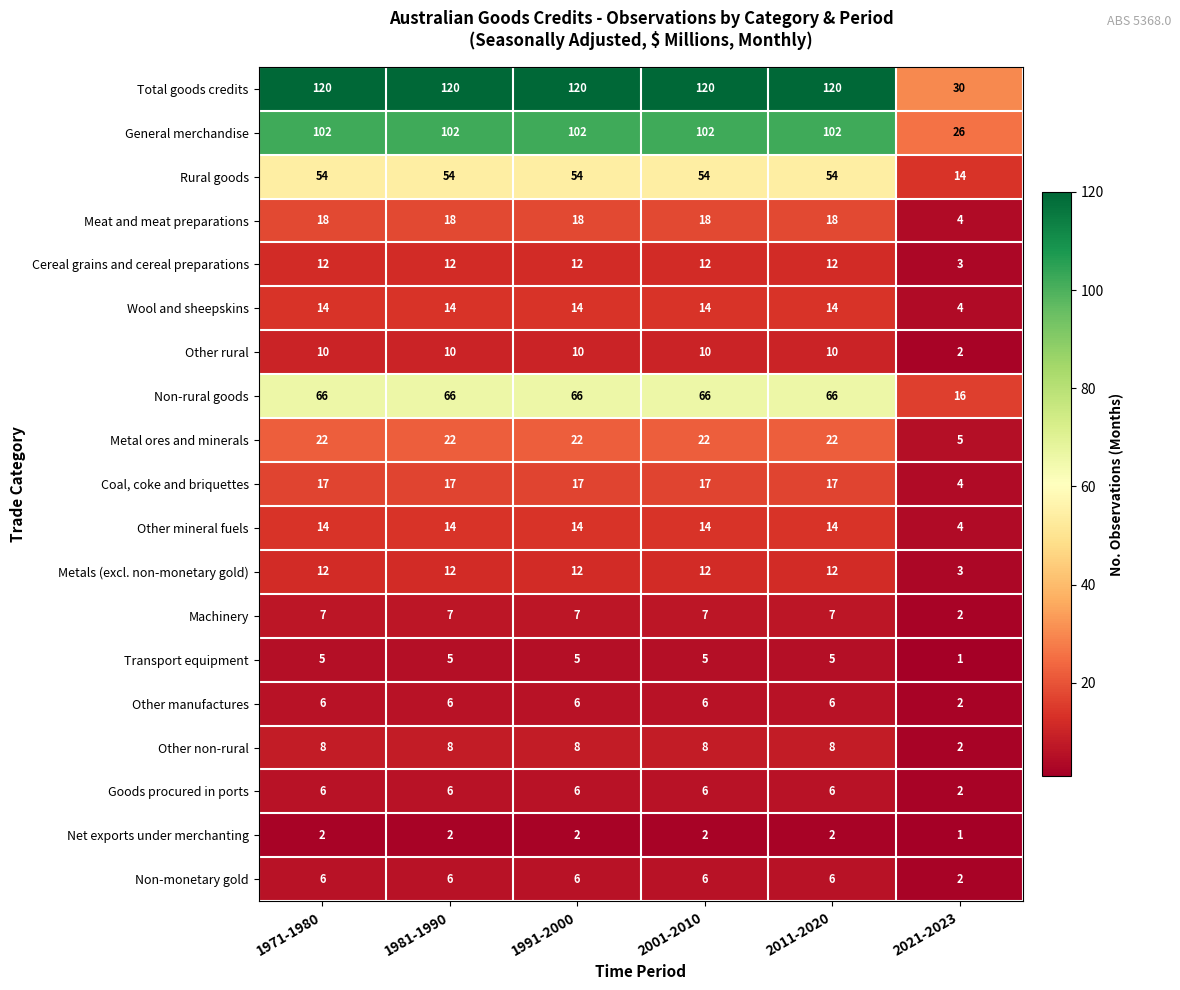

What is the sum of all Total goods credits values?

630